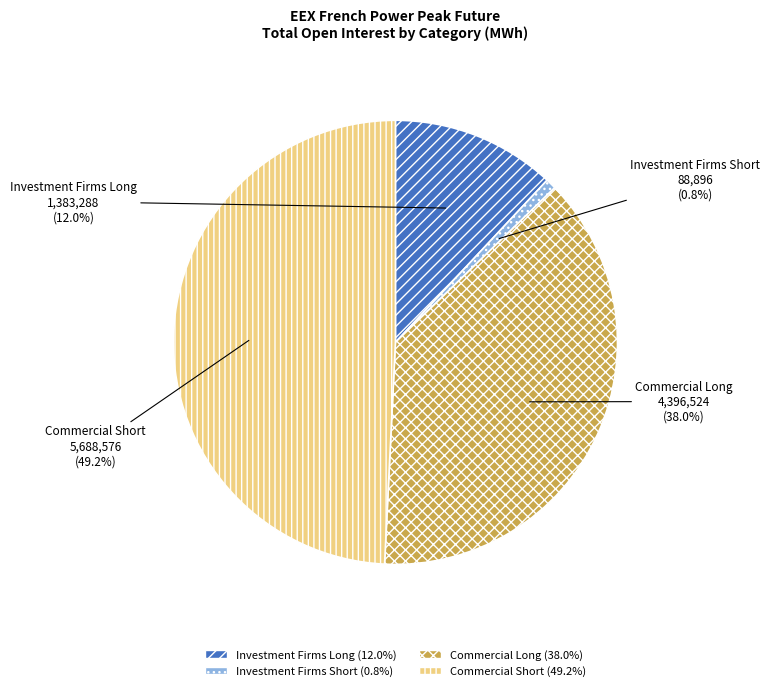

Is it true that Investment Firms Short is 11% of the pie?

False